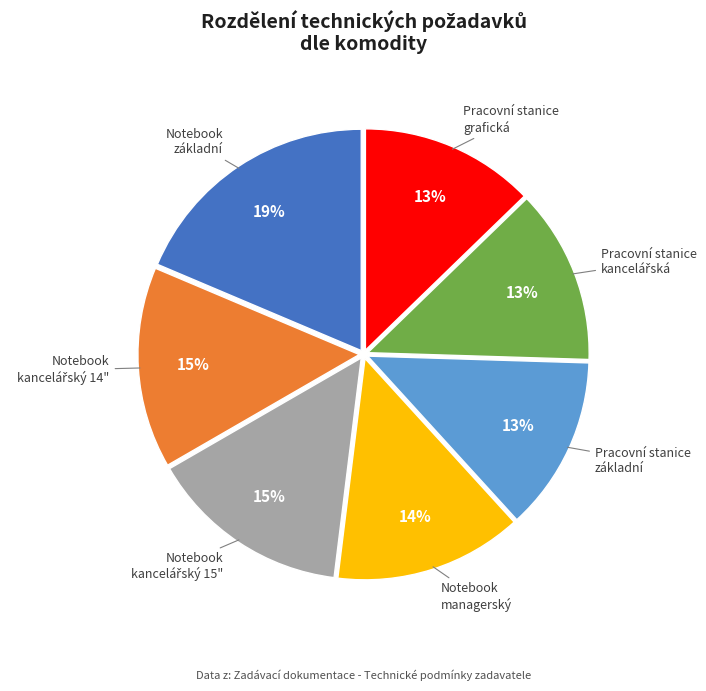

To the nearest percent, what is the combined percentage of Pracovní stanice grafická and Notebook managerský?

26%